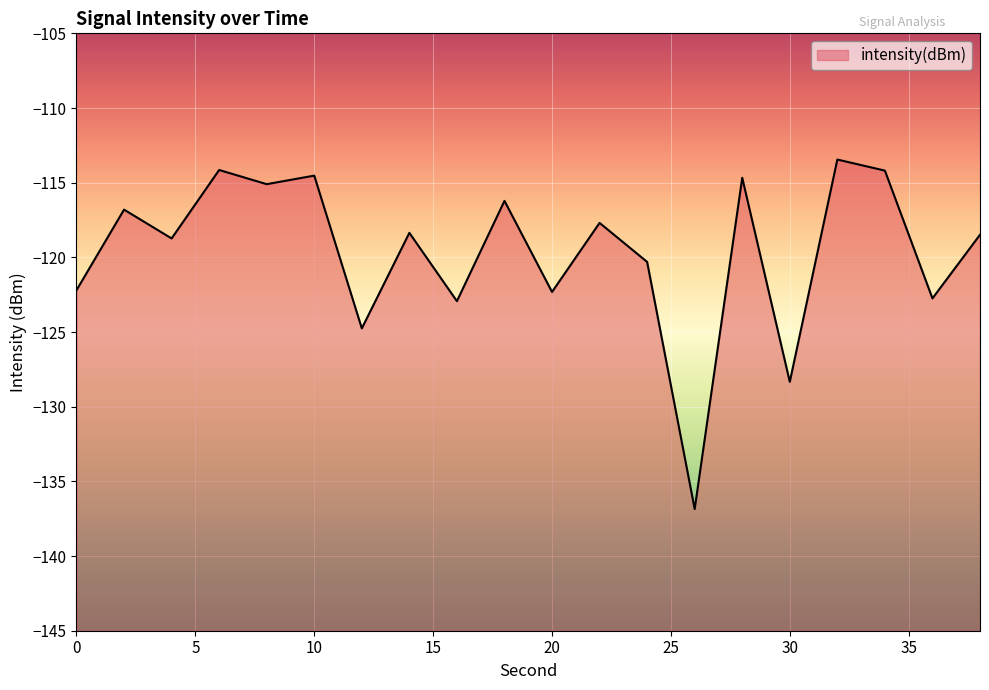

Reading left to right, extract all data points from this chart.

0=-122.2	2=-116.8	4=-118.7	6=-114.2	8=-115.1	10=-114.5	12=-124.8	14=-118.4	16=-122.9	18=-116.2	20=-122.3	22=-117.7	24=-120.3	26=-136.9	28=-114.7	30=-128.3	32=-113.5	34=-114.2	36=-122.7	38=-118.5